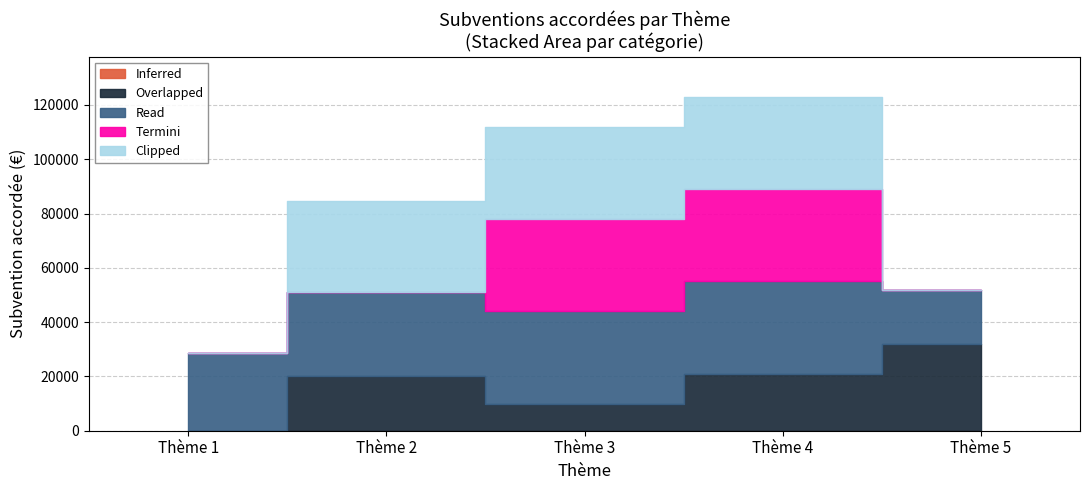

True or false: there are more than 1 points higher than both neighbors.

True